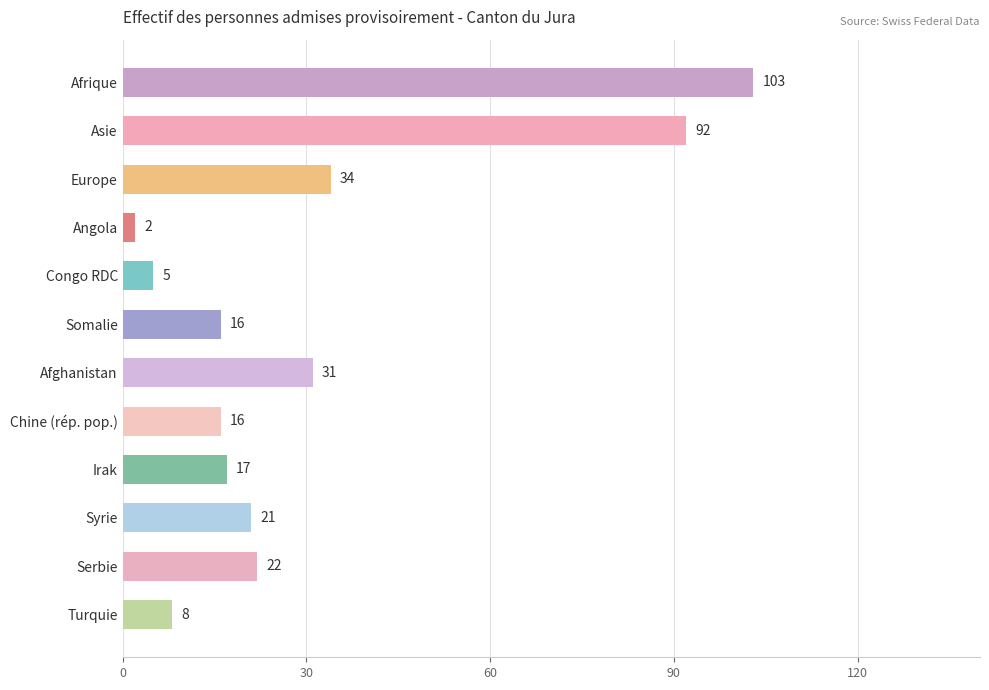

What is the value of the 4th bar from the top?

2